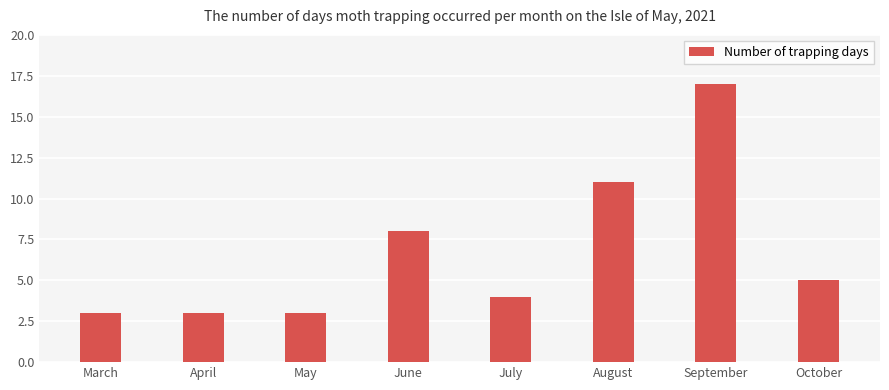

What is the smallest value displayed?

3